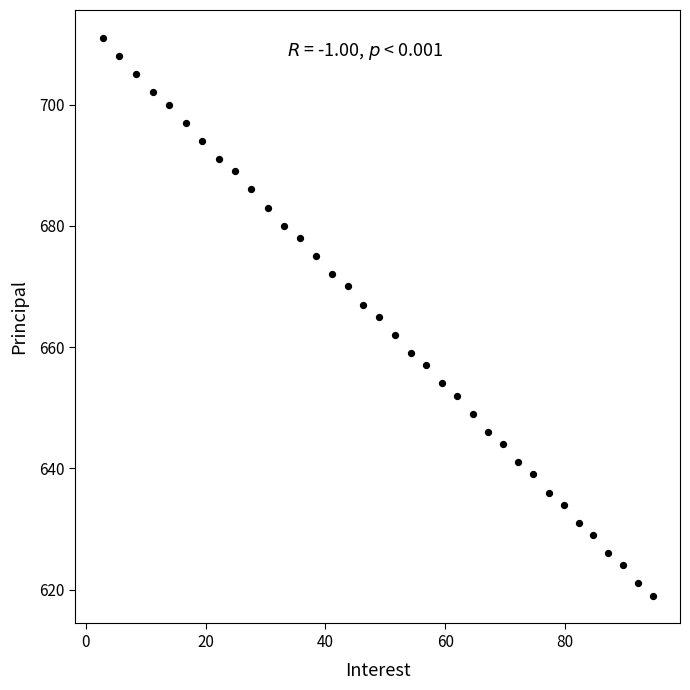

What is the range of Y values (max minus min)?

92